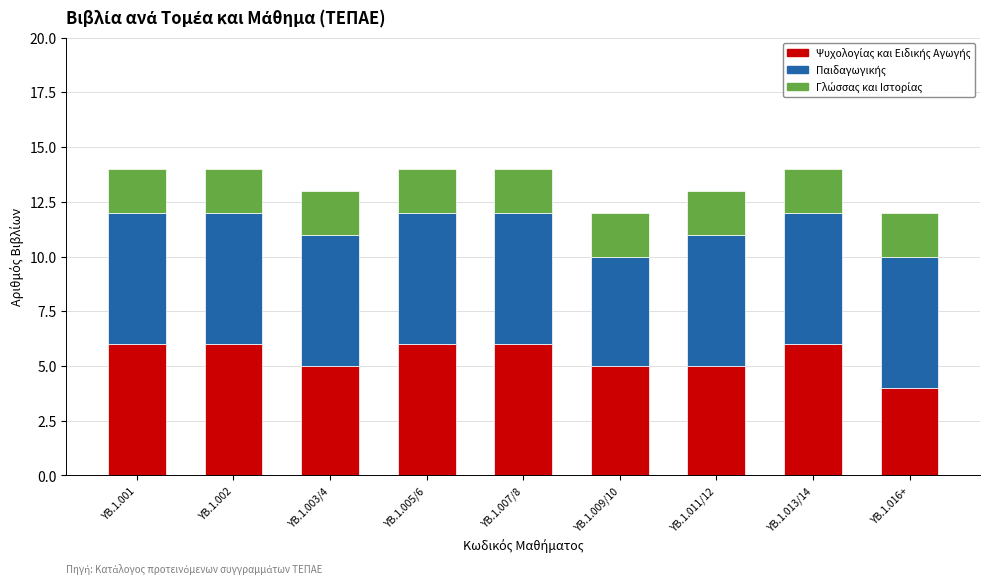

Which has a higher value, ΥΒ.1.001 or ΥΒ.1.011/12?

ΥΒ.1.001